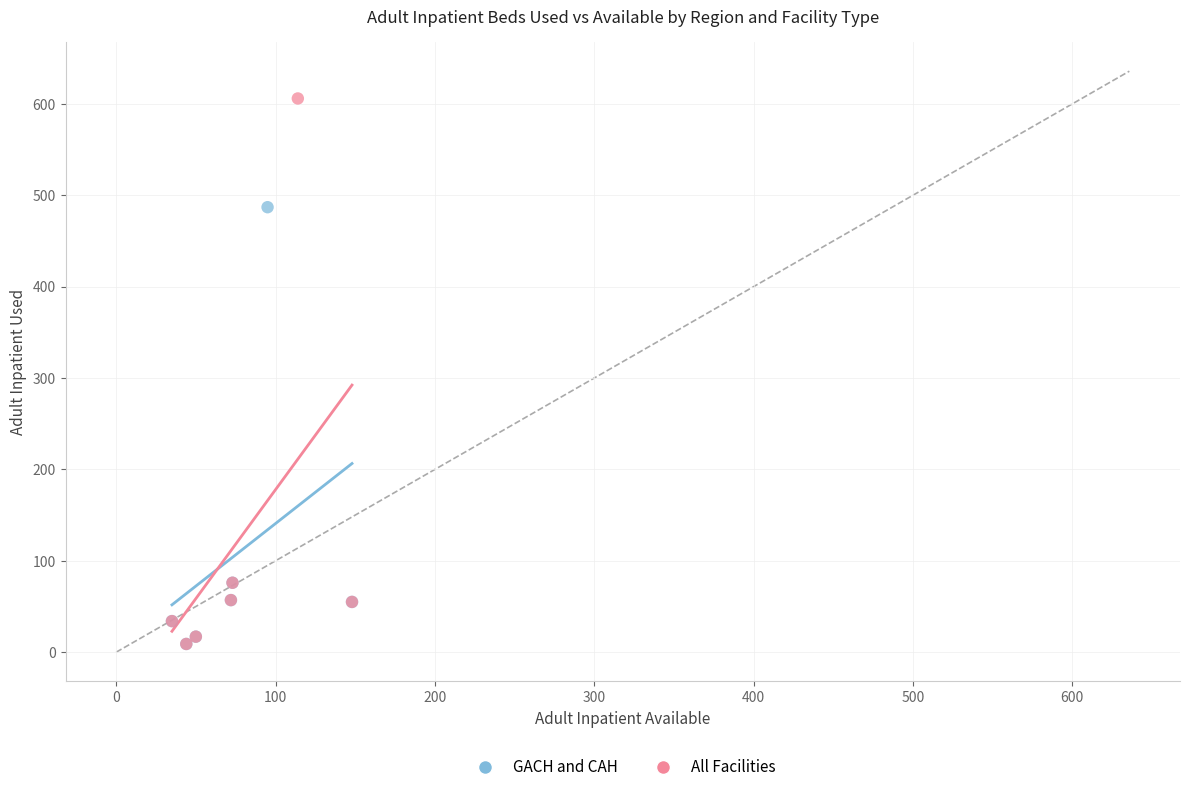

Which series contains the highest Y value?

All Facilities